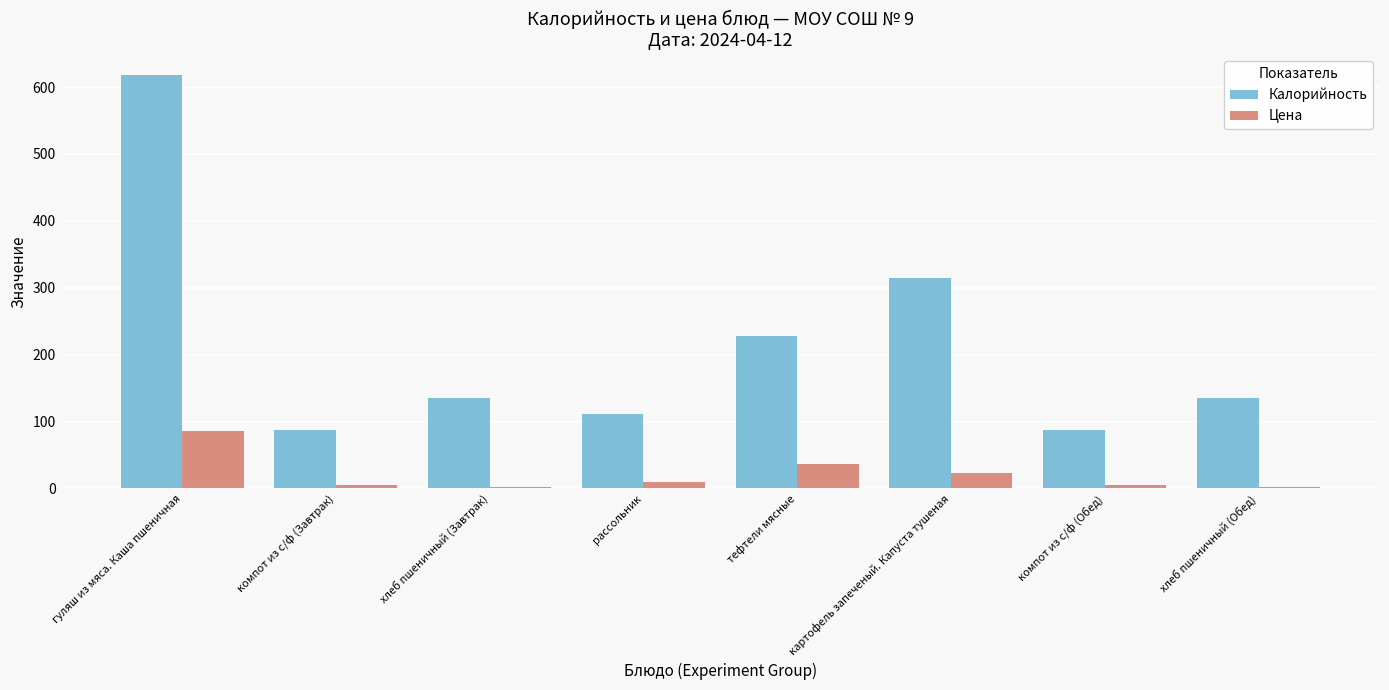

Which series has the largest total across all categories?

Калорийность